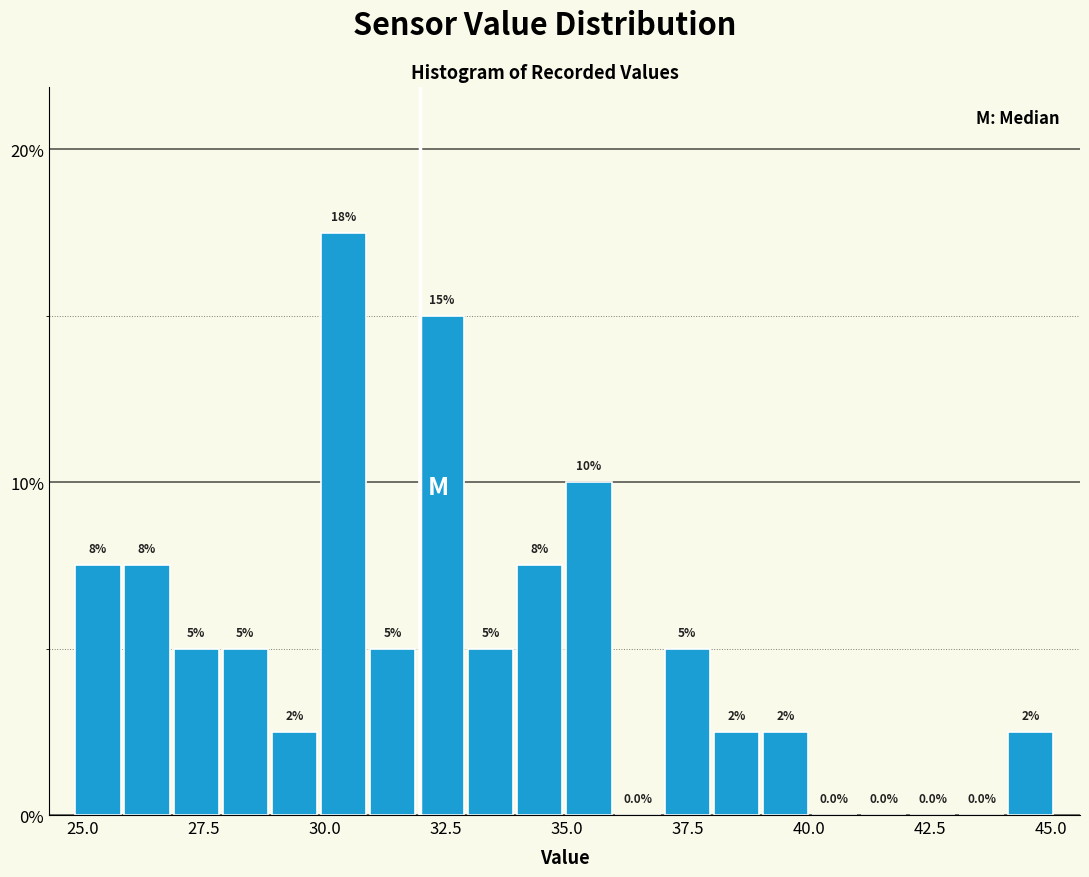

Around what value on the x-axis is the tallest bar? Give the approximate position of its centre, as read against the axis.

30.5